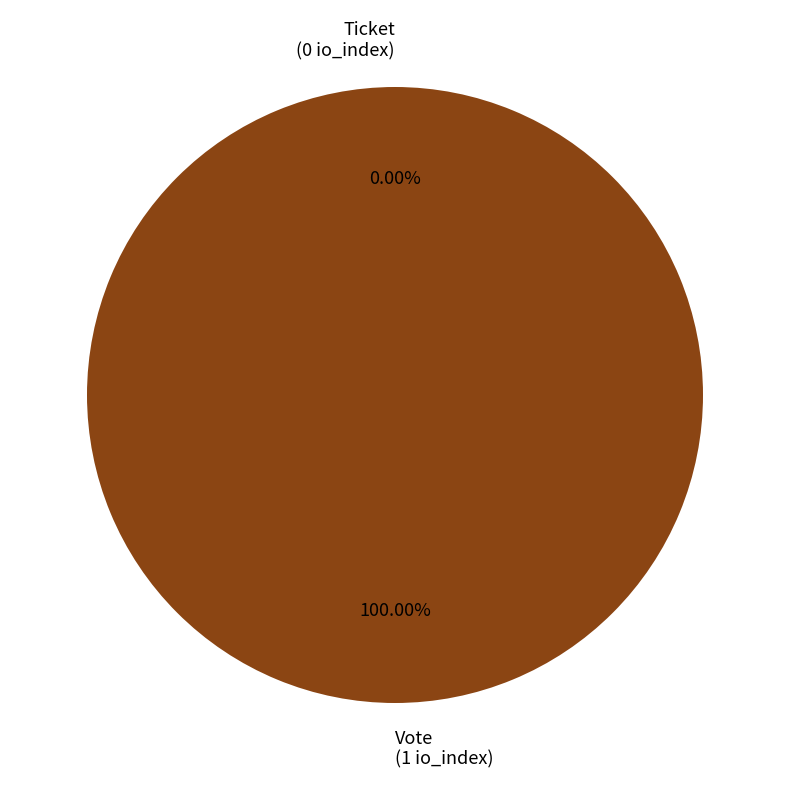

How many segments does this pie chart have?

2